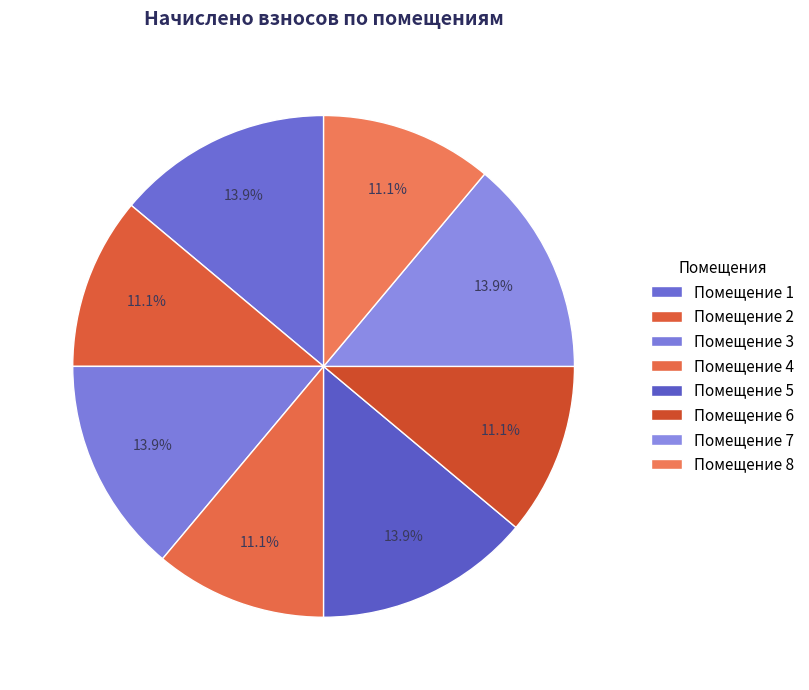

Count the number of slices in the pie.

8